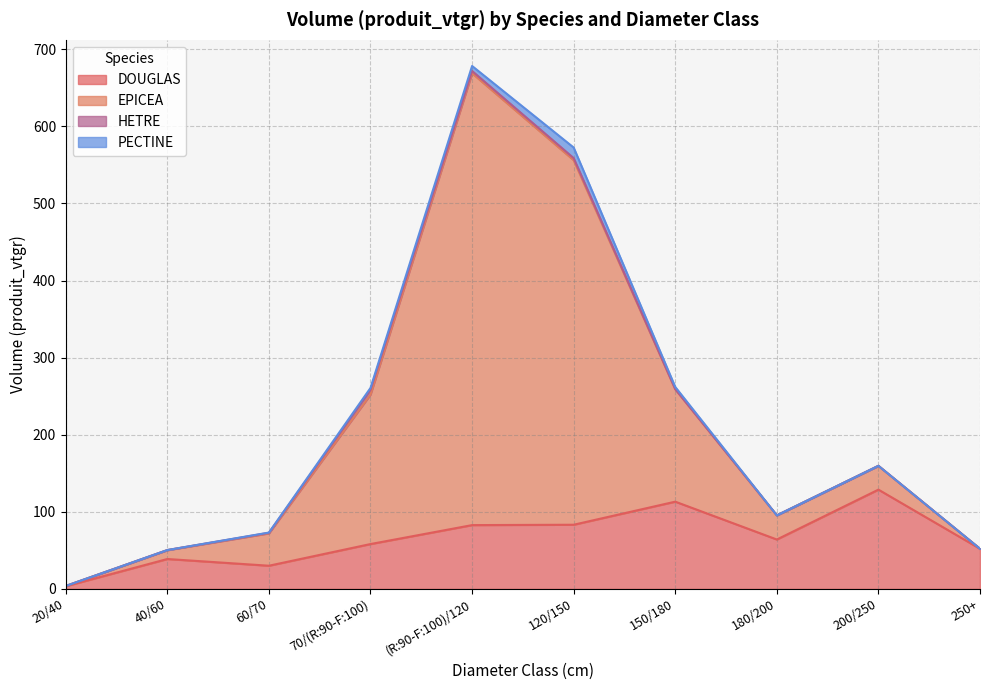

Which category has the highest value in the DOUGLAS series?

200/250